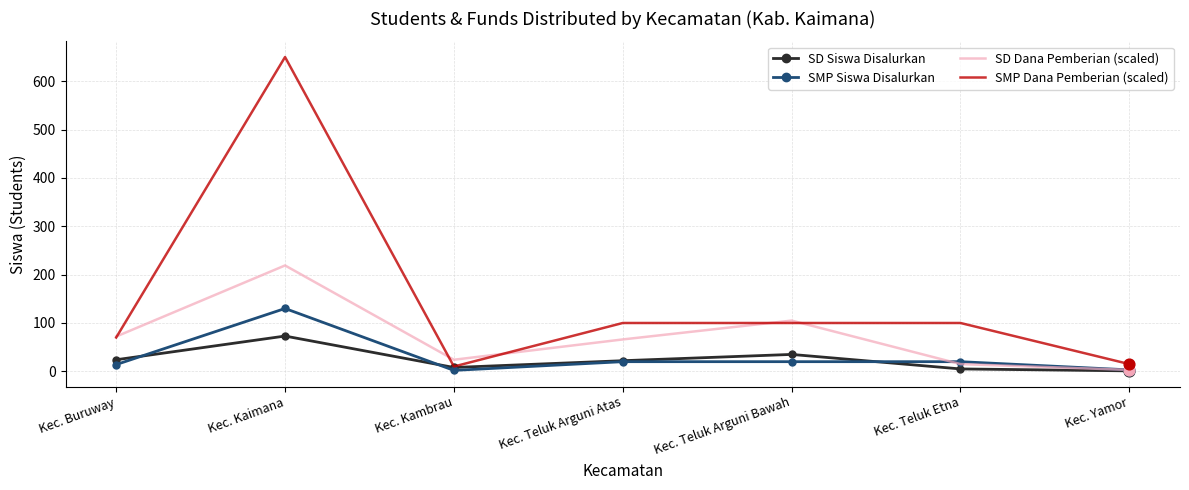

What is the total value across all series at Kec. Kambrau?

44